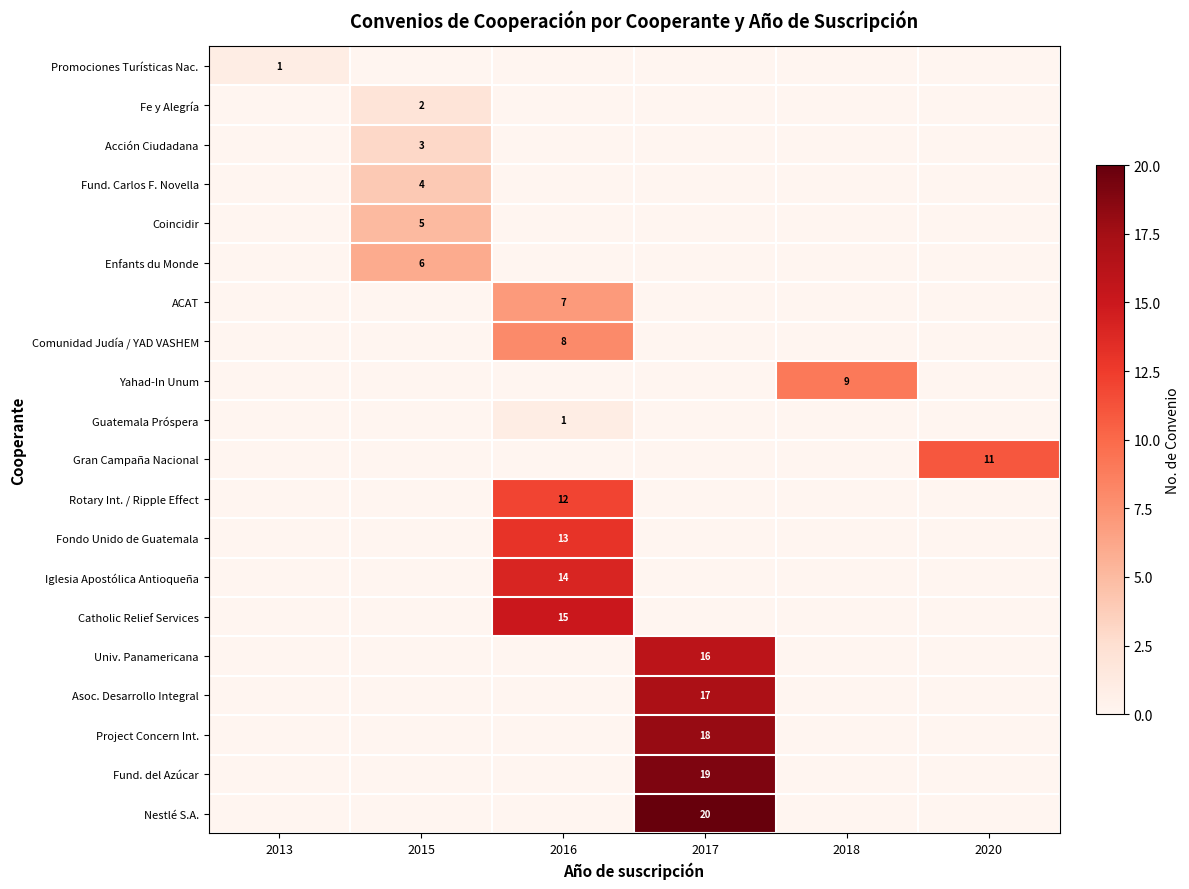

Is it true that row_9 equals 0 at 2013?

True